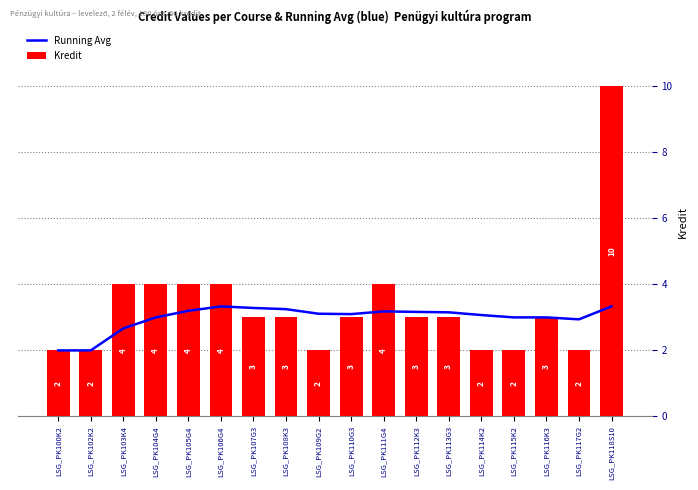

Reading left to right, extract all data points from this chart.

Running Avg: LSG_PK100K2=2.0	LSG_PK102K2=2.0	LSG_PK103K4=2.7	LSG_PK104G4=3.0	LSG_PK105G4=3.2	LSG_PK106G4=3.3	LSG_PK107G3=3.3	LSG_PK108K3=3.2	LSG_PK109G2=3.1	LSG_PK110G3=3.1	LSG_PK111G4=3.2	LSG_PK112K3=3.2	LSG_PK113G3=3.2	LSG_PK114K2=3.1	LSG_PK115K2=3.0	LSG_PK116K3=3.0	LSG_PK117G2=2.9	LSG_PK118S10=3.3
Kredit: LSG_PK100K2=2.0	LSG_PK102K2=2.0	LSG_PK103K4=4.0	LSG_PK104G4=4.0	LSG_PK105G4=4.0	LSG_PK106G4=4.0	LSG_PK107G3=3.0	LSG_PK108K3=3.0	LSG_PK109G2=2.0	LSG_PK110G3=3.0	LSG_PK111G4=4.0	LSG_PK112K3=3.0	LSG_PK113G3=3.0	LSG_PK114K2=2.0	LSG_PK115K2=2.0	LSG_PK116K3=3.0	LSG_PK117G2=2.0	LSG_PK118S10=10.0